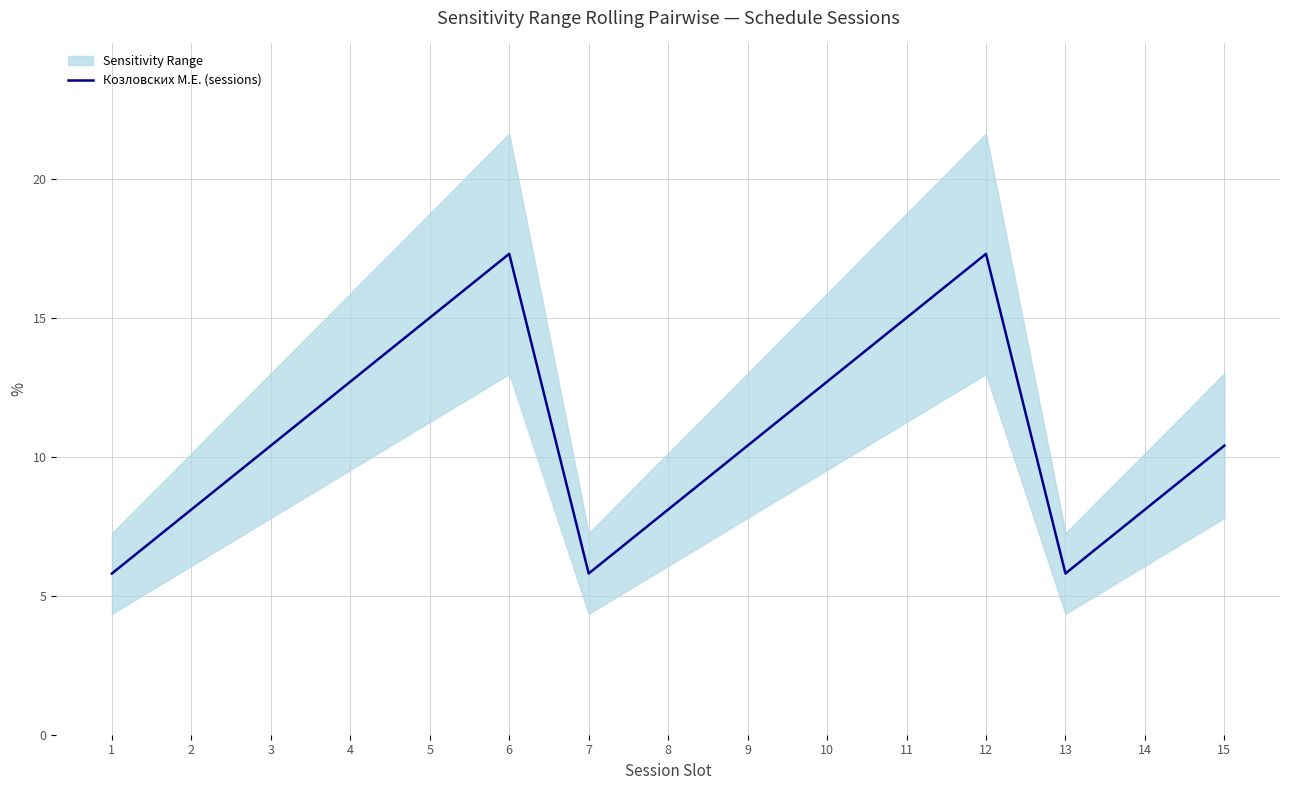

Is it true that the value at 15 is 10.4?

True